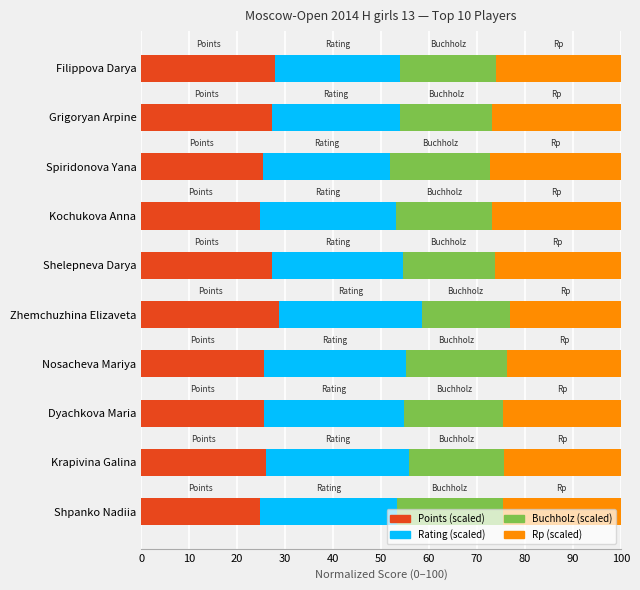

What is the difference between the maximum and minimum values in the Points (scaled) series?

4.0